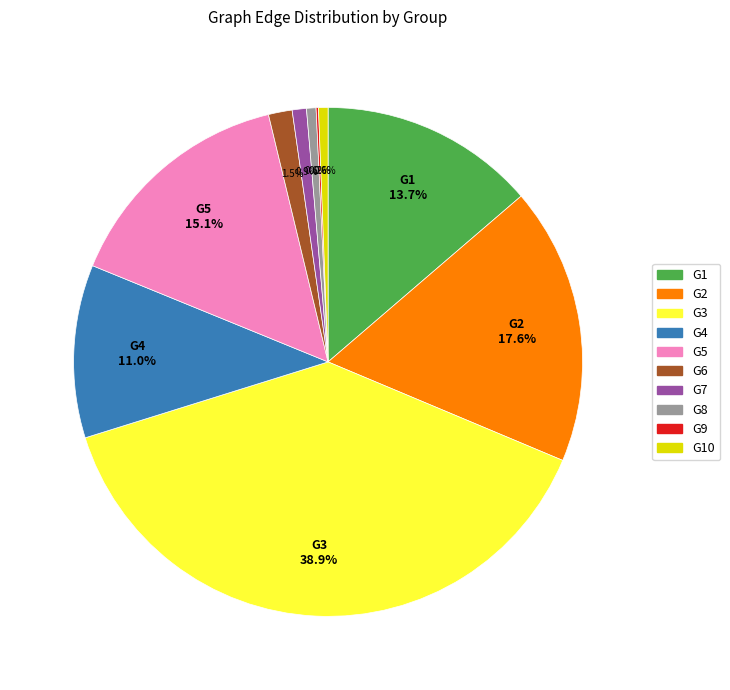

Is there any slice that represents more than half of the pie?

No